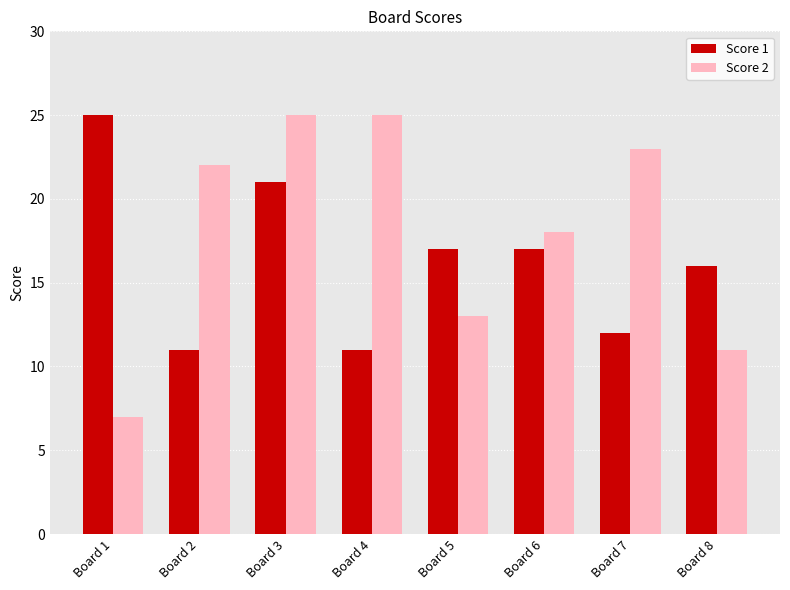

The Score 2 series shows 22 at Board 2. True or false?

True